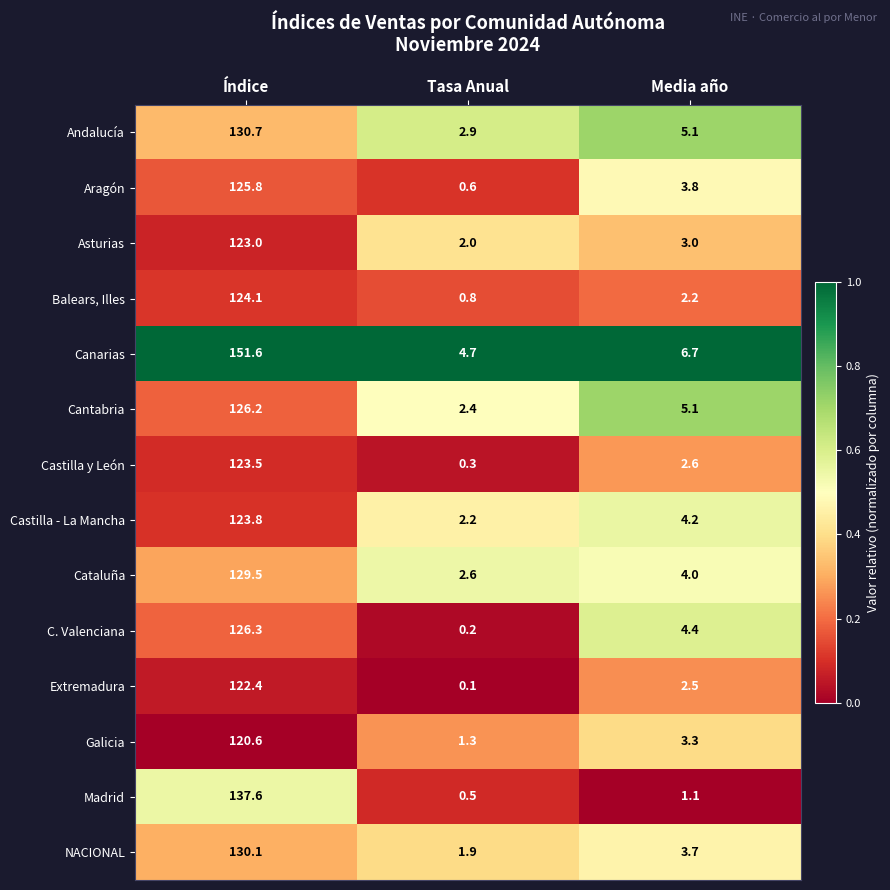

At which category does the chart reach its peak across all series?

Índice